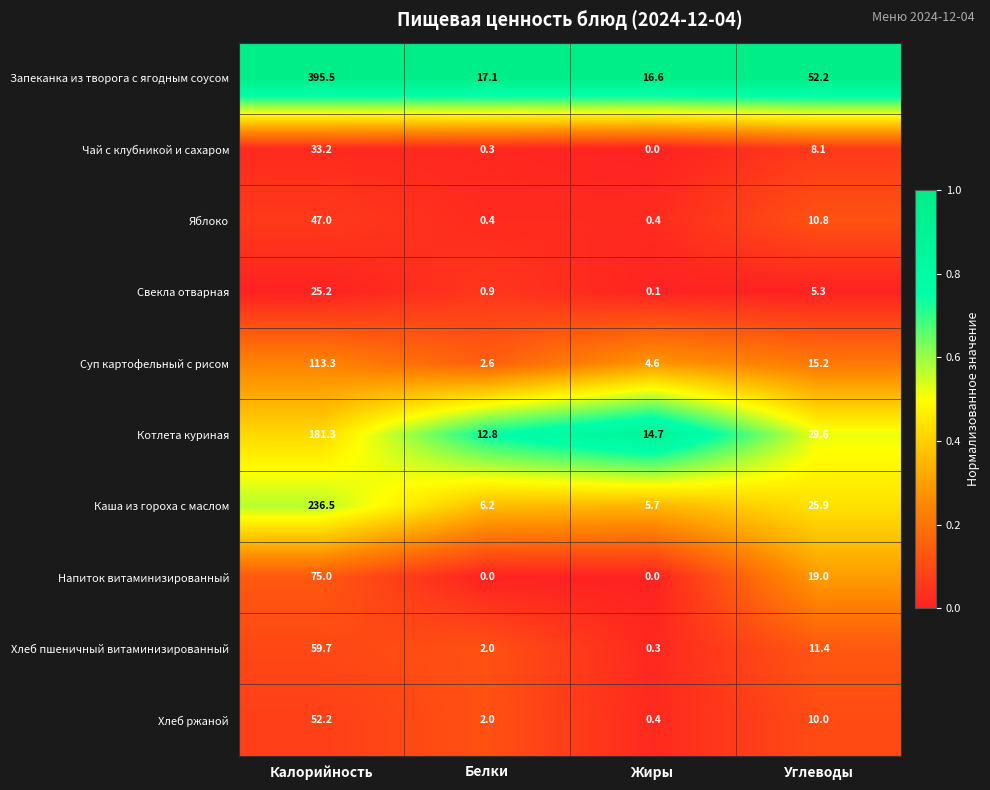

At Калорийность, list the series in order from largest to smallest.

Запеканка из творога с ягодным соусом, Каша из гороха с маслом, Котлета куриная, Суп картофельный с рисом, Напиток витаминизированный, Хлеб пшеничный витаминизированный, Хлеб ржаной, Яблоко, Чай с клубникой и сахаром, Свекла отварная